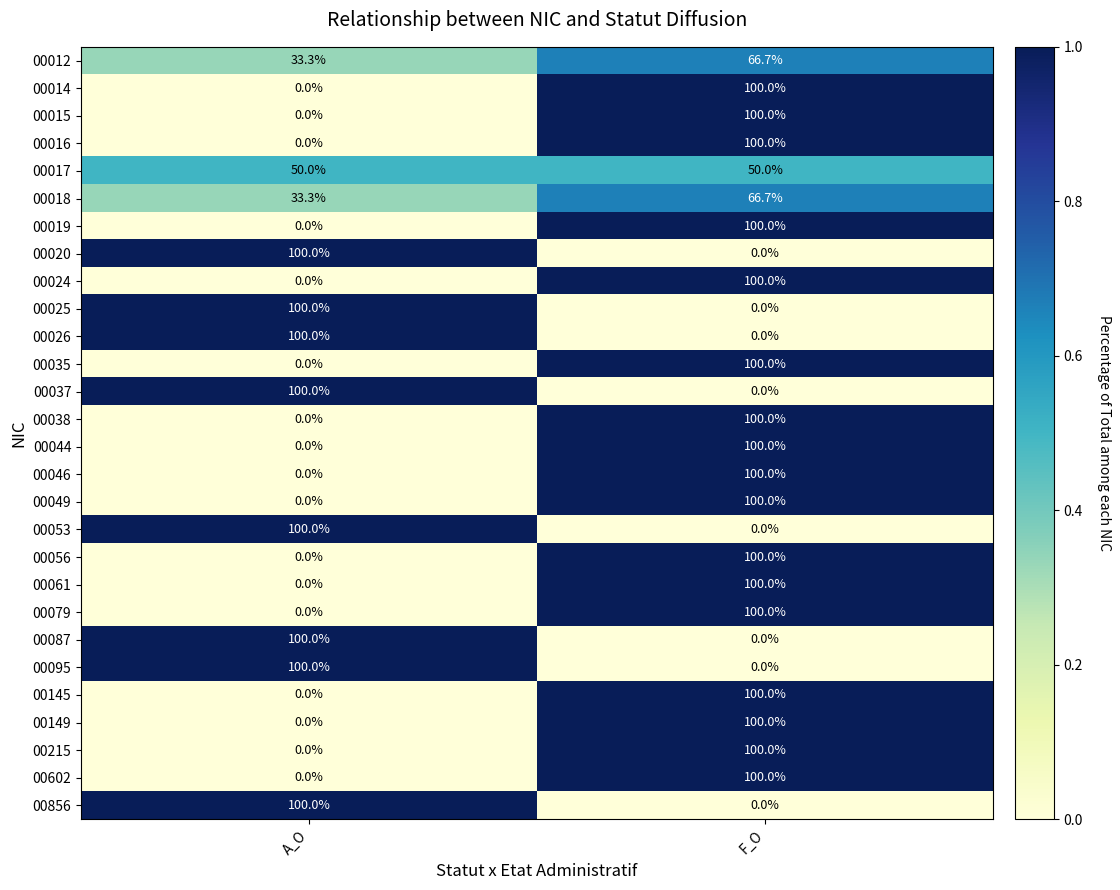

What is the greatest value displayed?

100.0